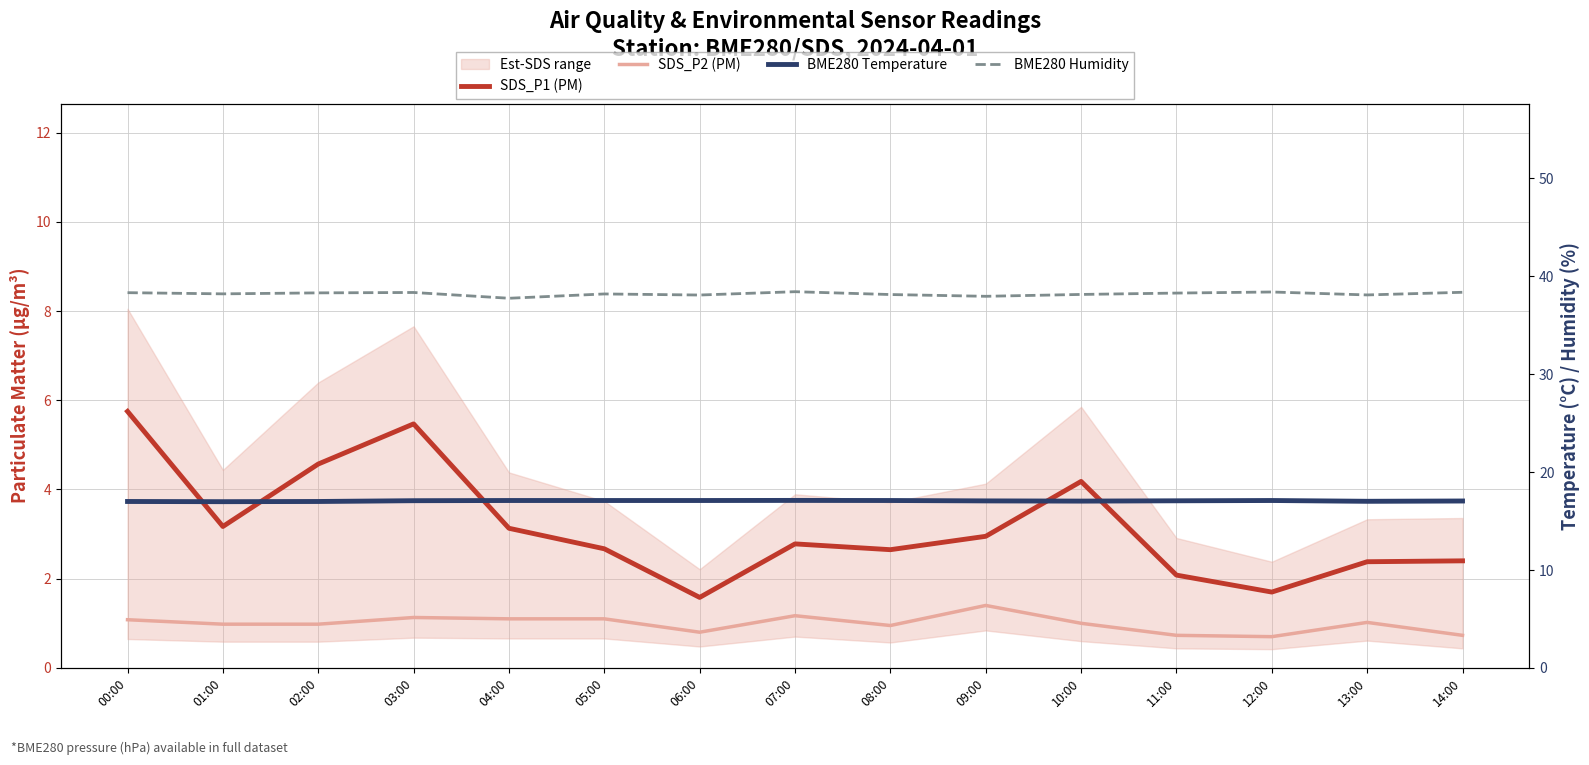

How many data points does each series have?

15